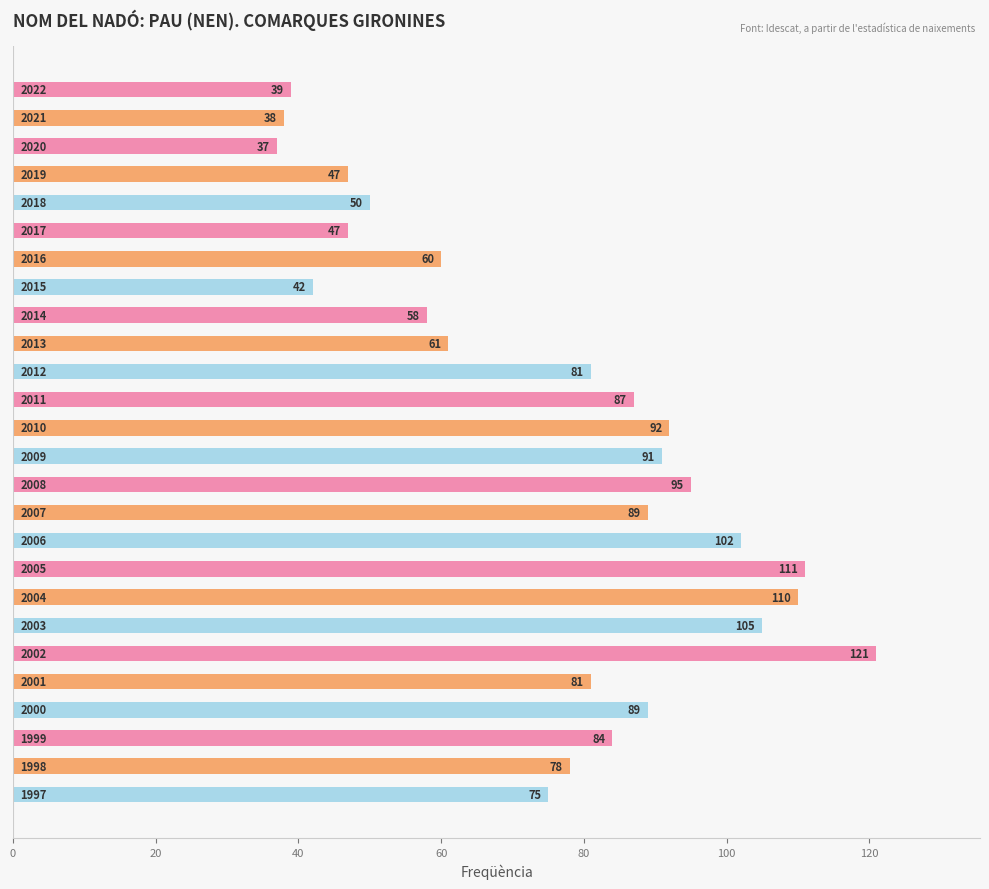

What is the minimum value shown in the chart?

37